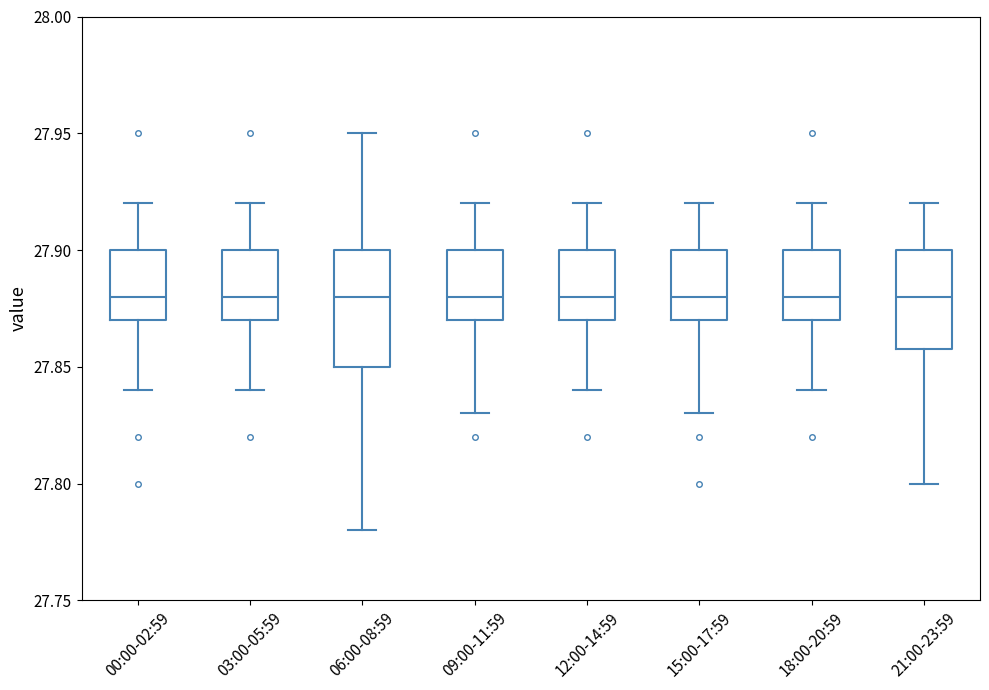

Where does the median line of the box for 18:00-20:59 sit on the y-axis? The values are not printed on the chart, so give them approximately, as read against the axis.

27.88